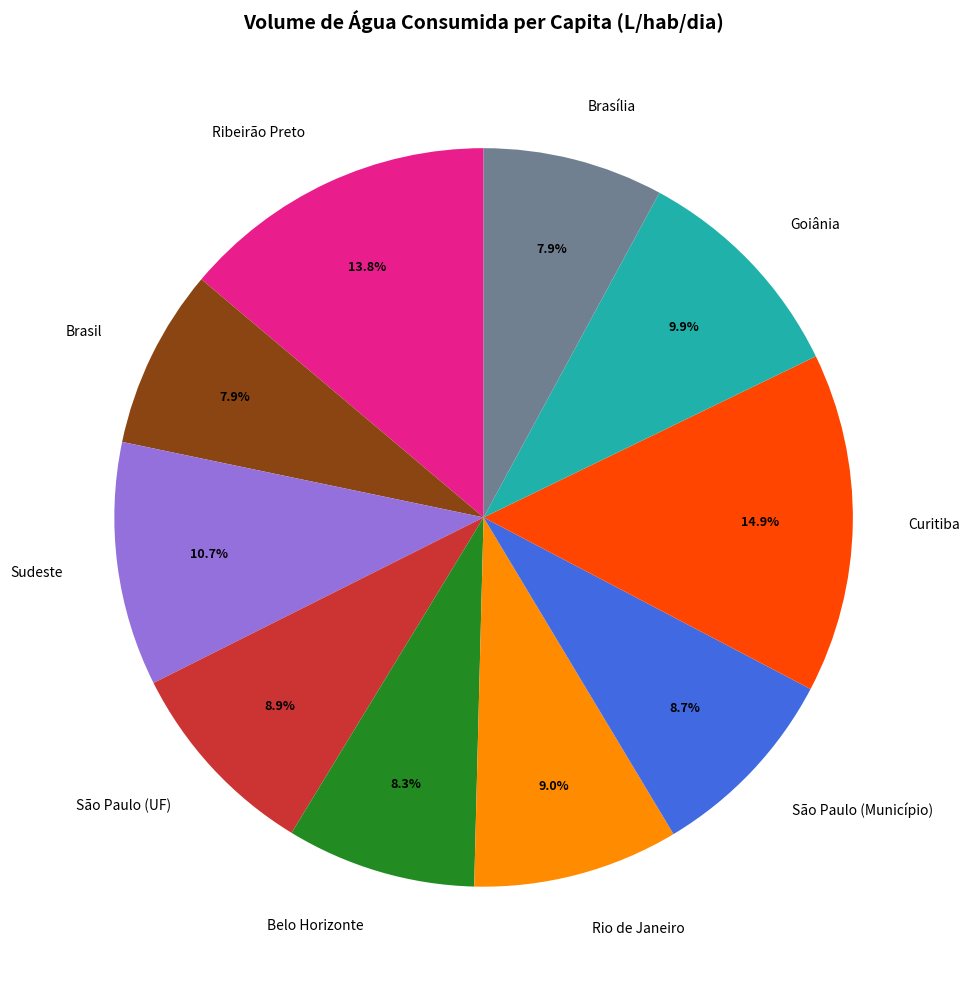

Does São Paulo (UF) account for over 50% of the chart?

No